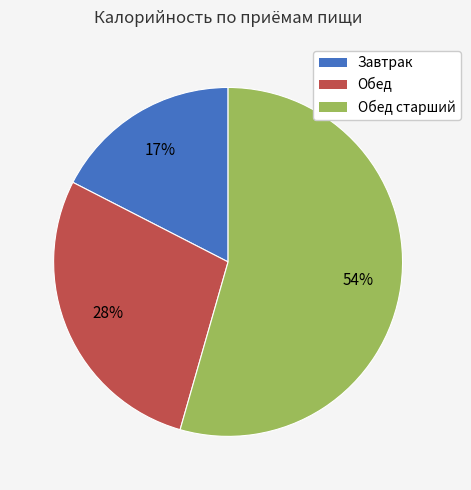

Does any single category account for the majority?

Yes